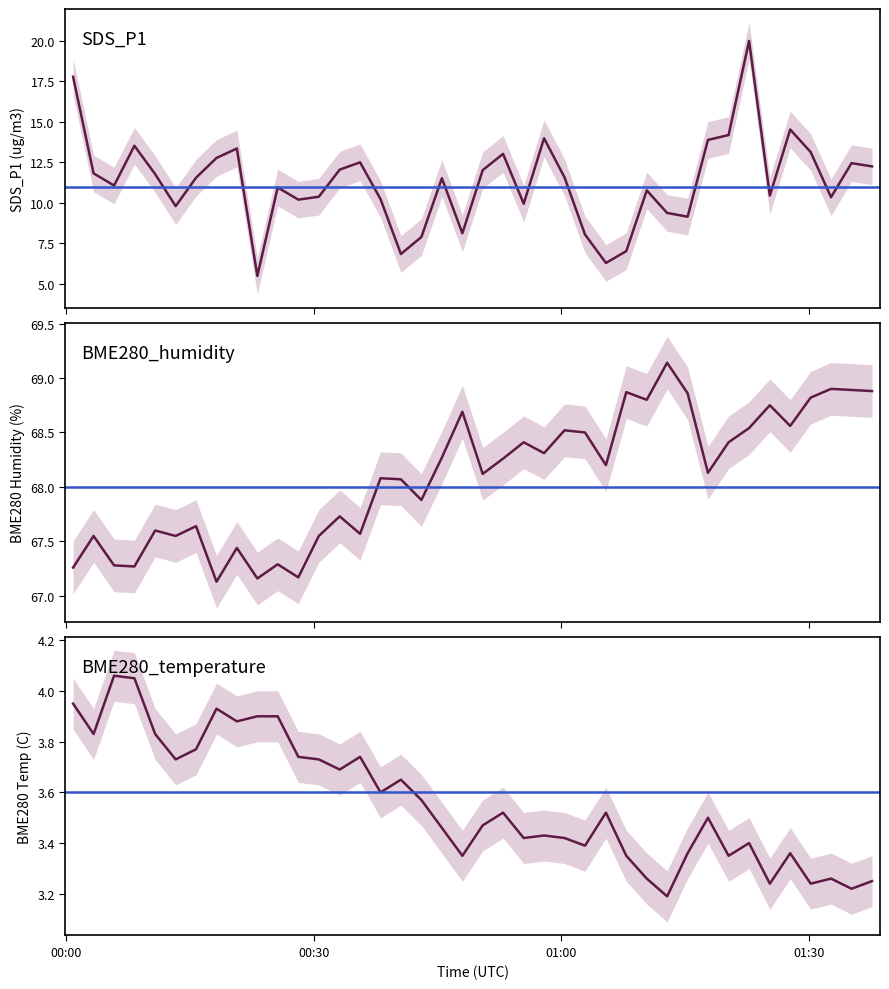

What is the highest value of the BME280_humidity series?

69.1